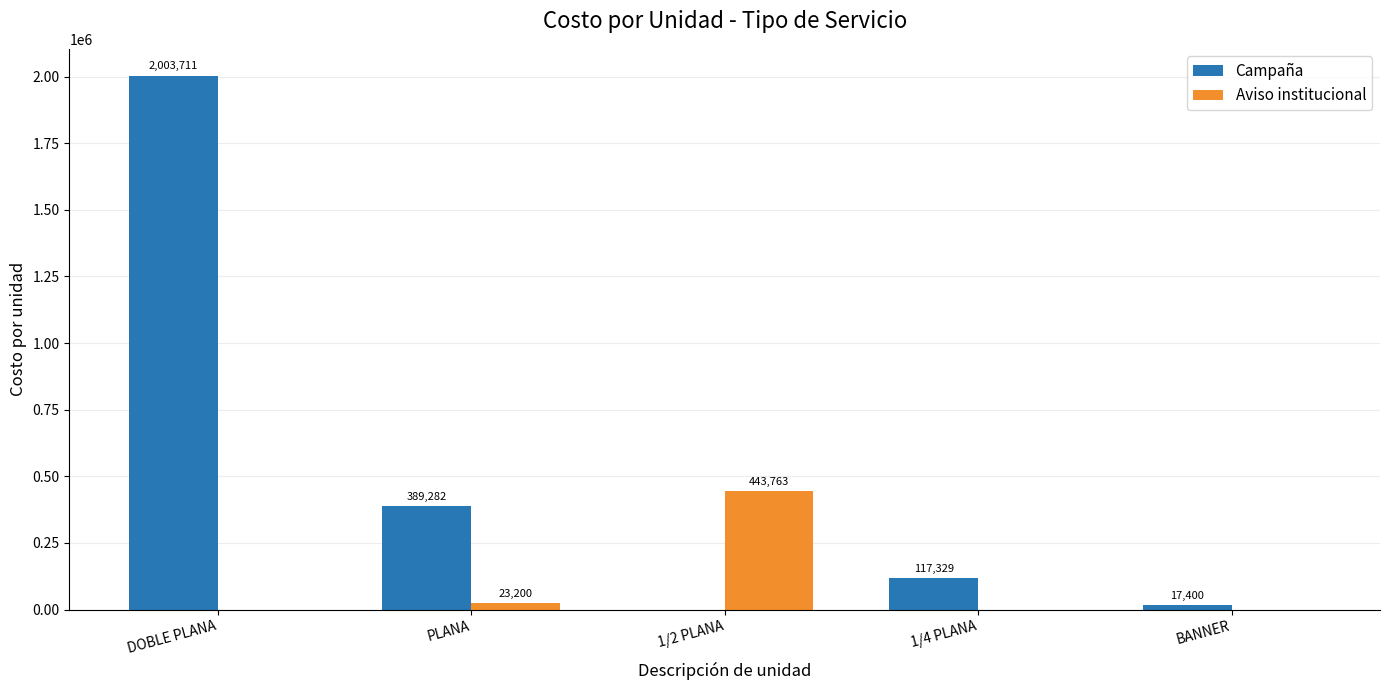

The Aviso institucional series shows 0 at BANNER. True or false?

True